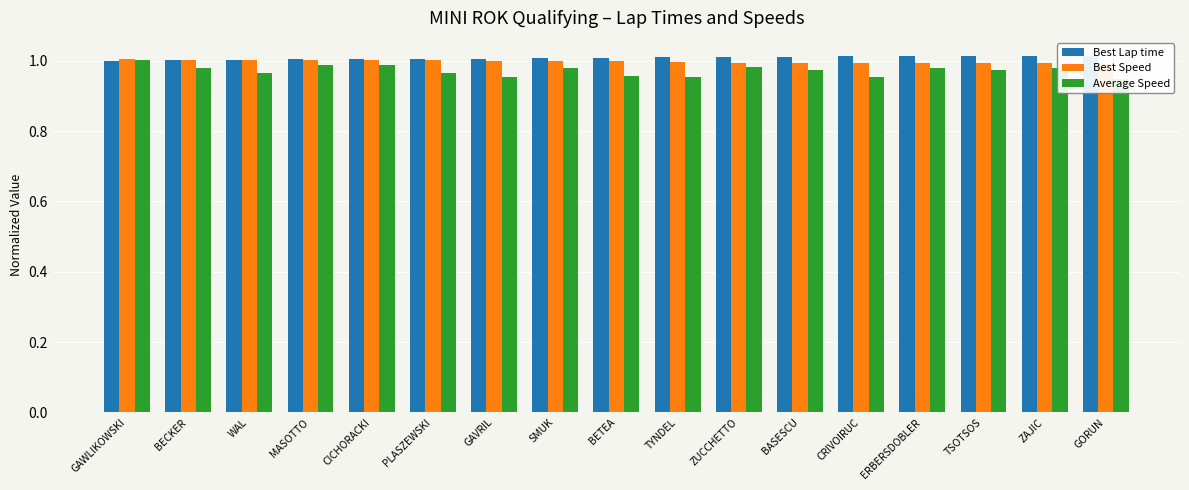

At how many categories does at least one series exceed 0?

17